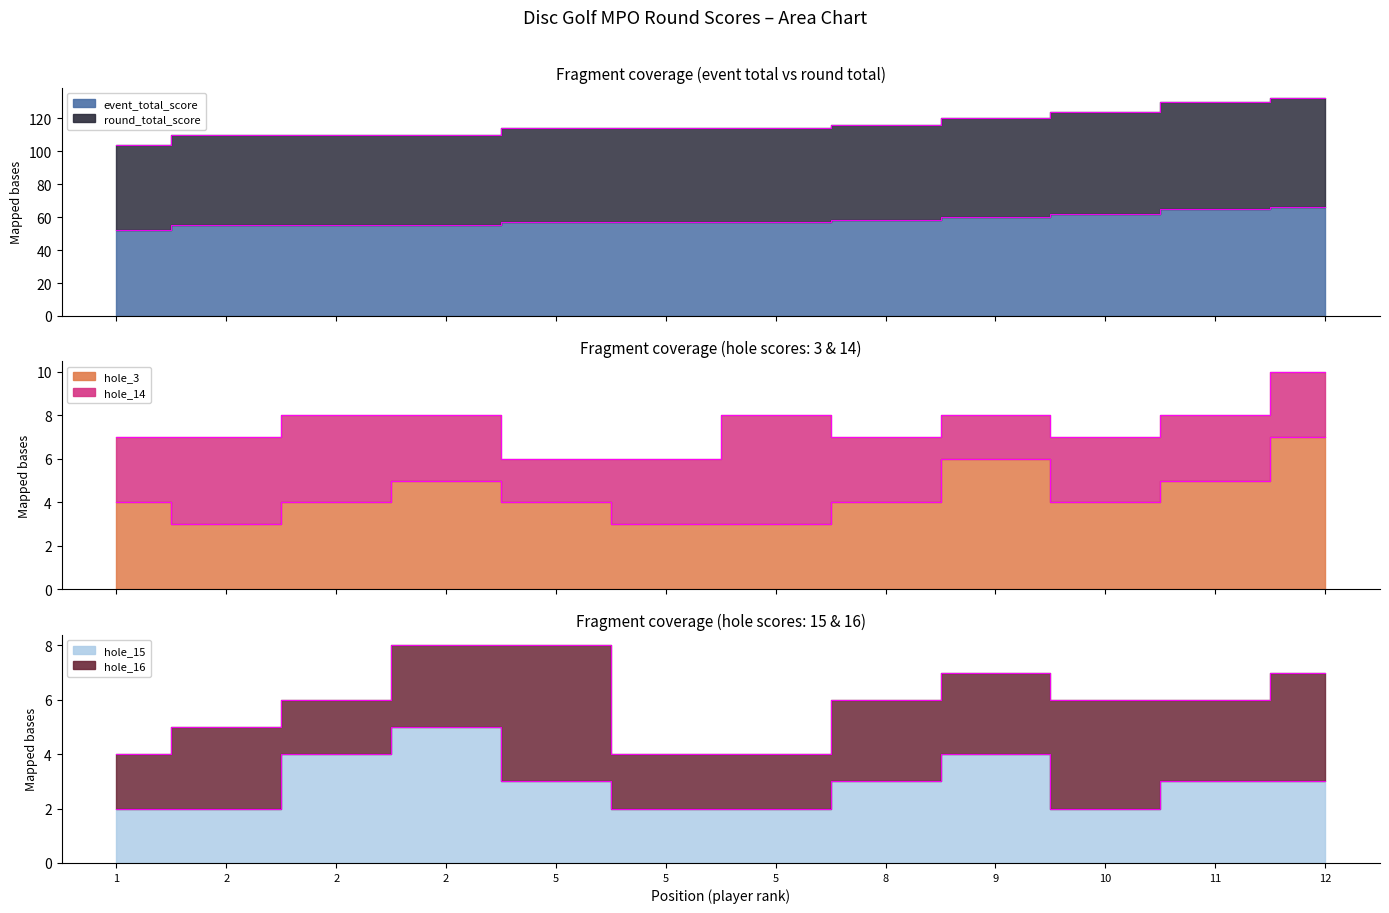

Is it true that event_total_score equals 21 at 2?

False